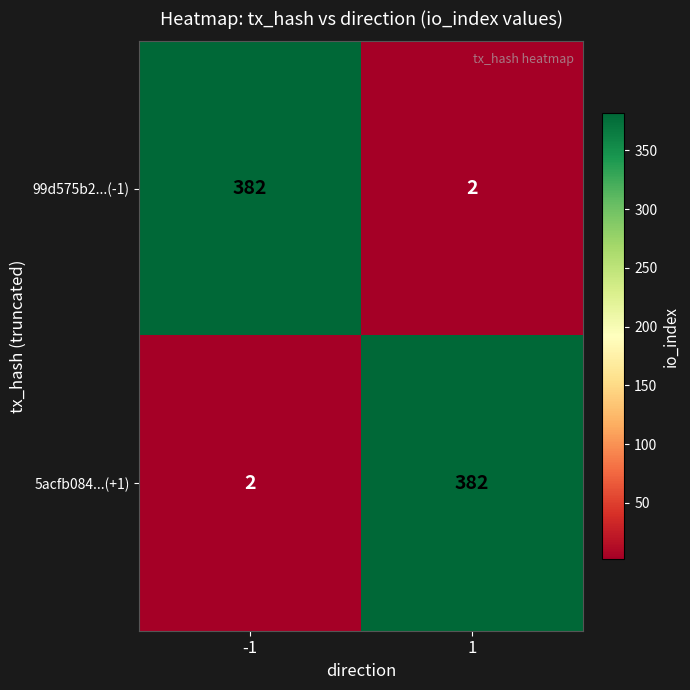

How many series are shown in this chart?

2